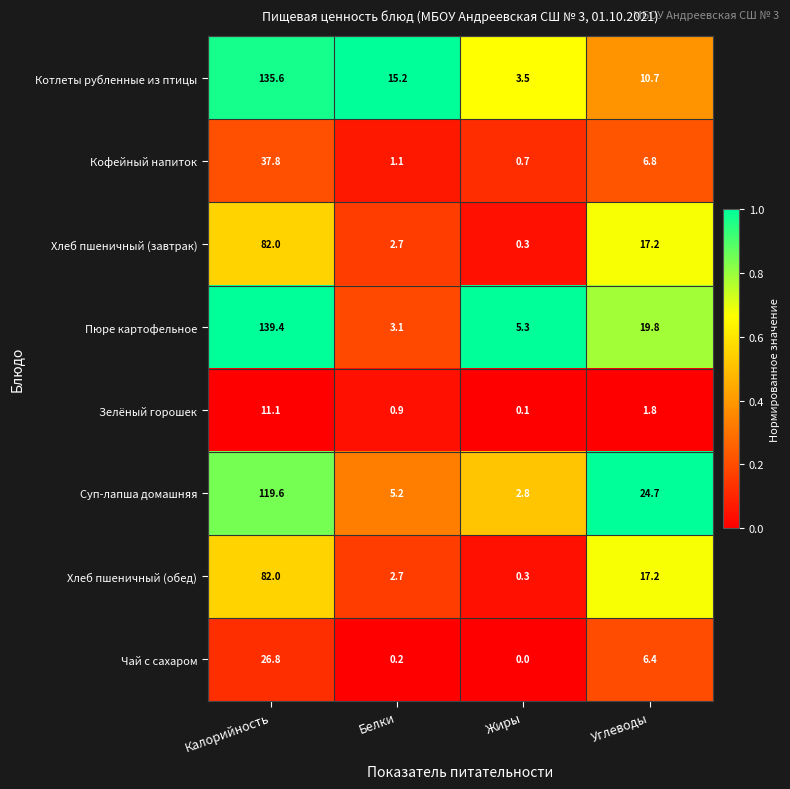

Which series has the largest total across all categories?

Пюре картофельное